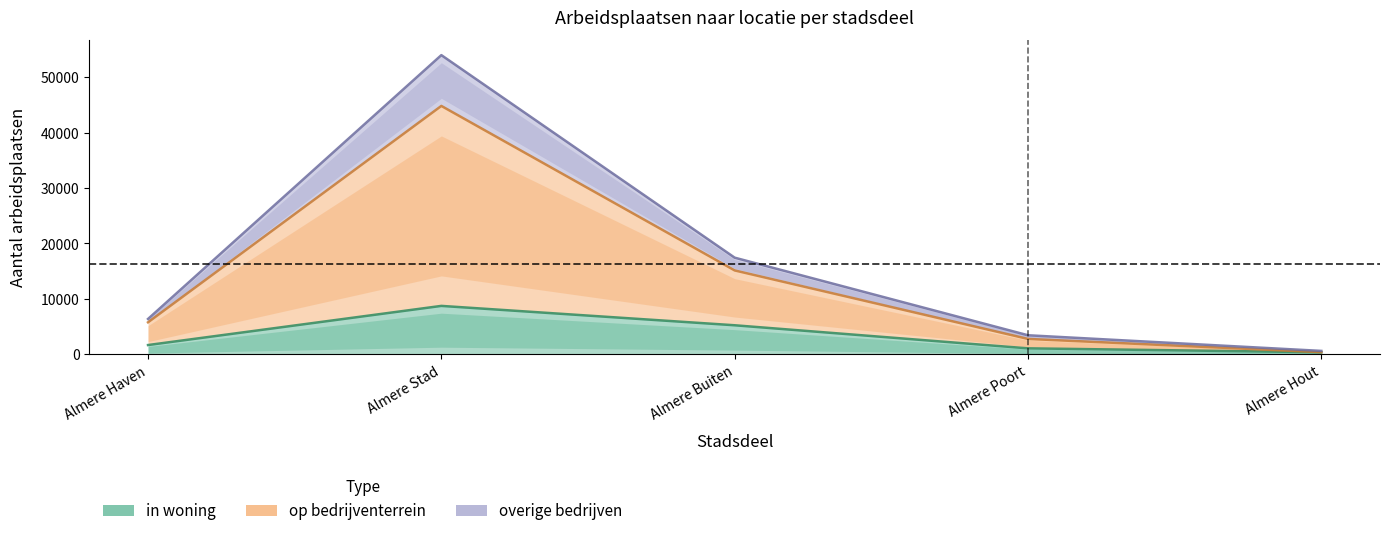

Between Almere Haven and Almere Stad, which series saw the biggest shift?

op bedrijventerrein